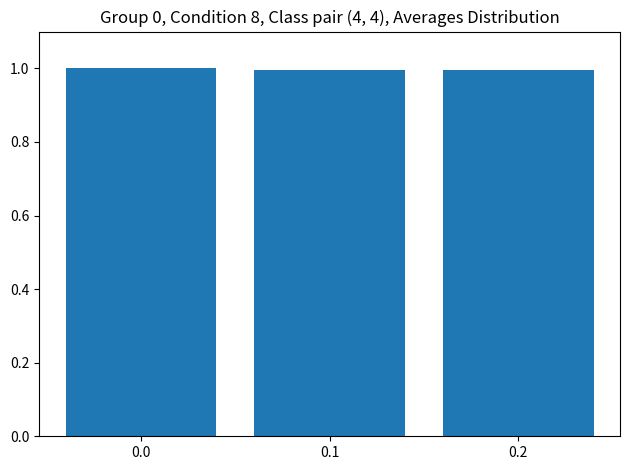

What is the value of the 2nd bar from the left?

1.0